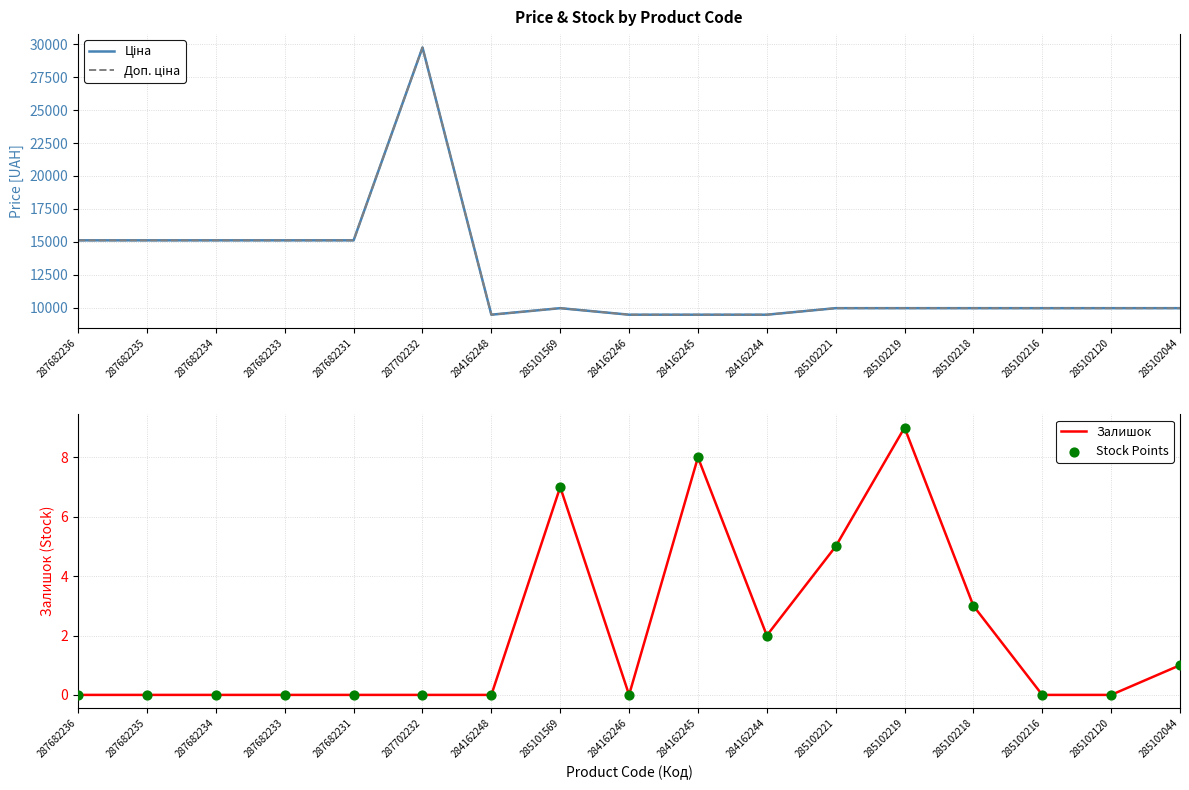

Which series has the largest total across all categories?

Ціна